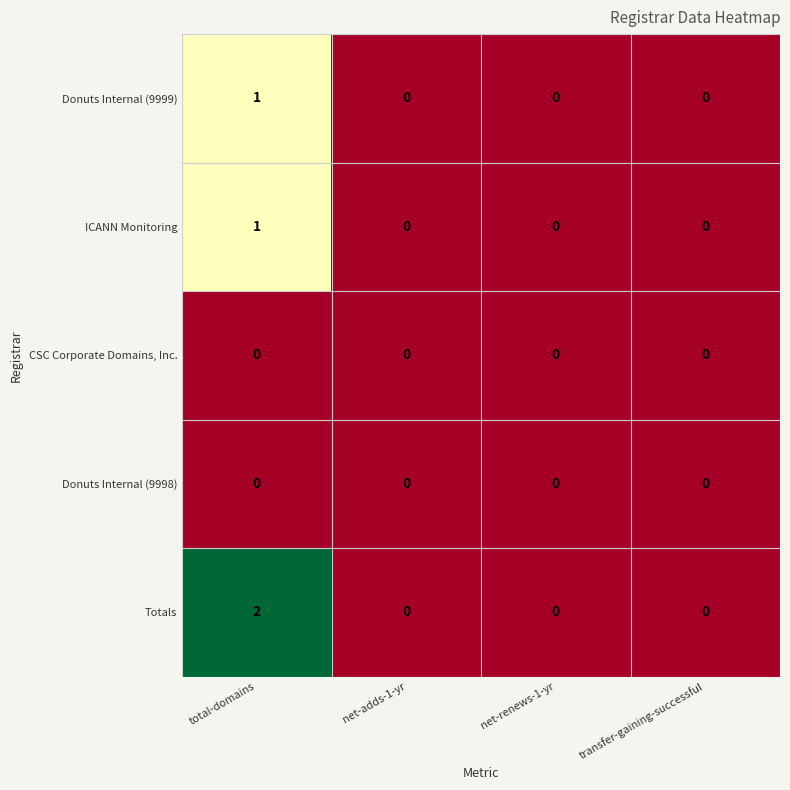

True or false: Totals has a value of 0 at net-adds-1-yr.

True